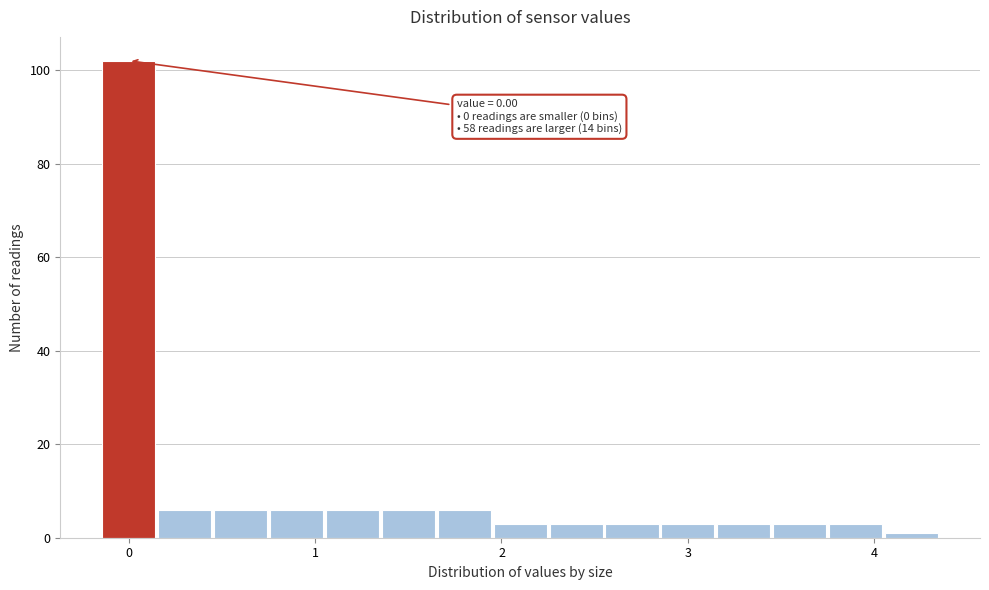

Read against the x-axis, roughly where is the centre of the tallest bar?

0.0